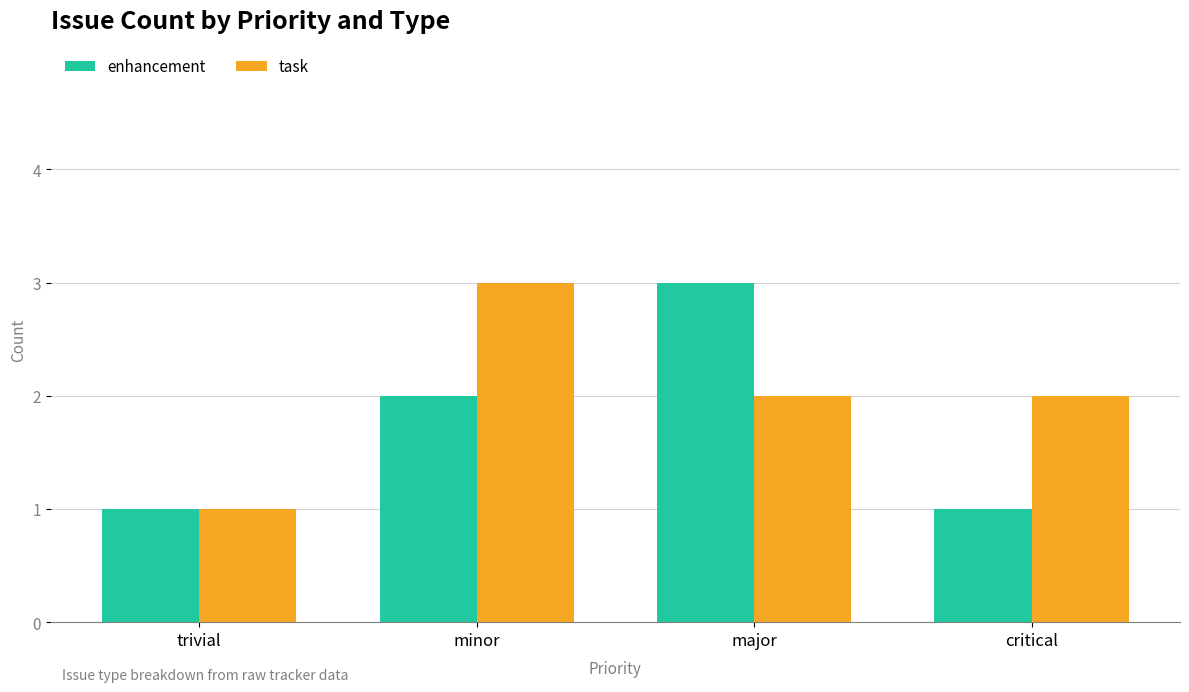

How many categories are shown in the chart?

4